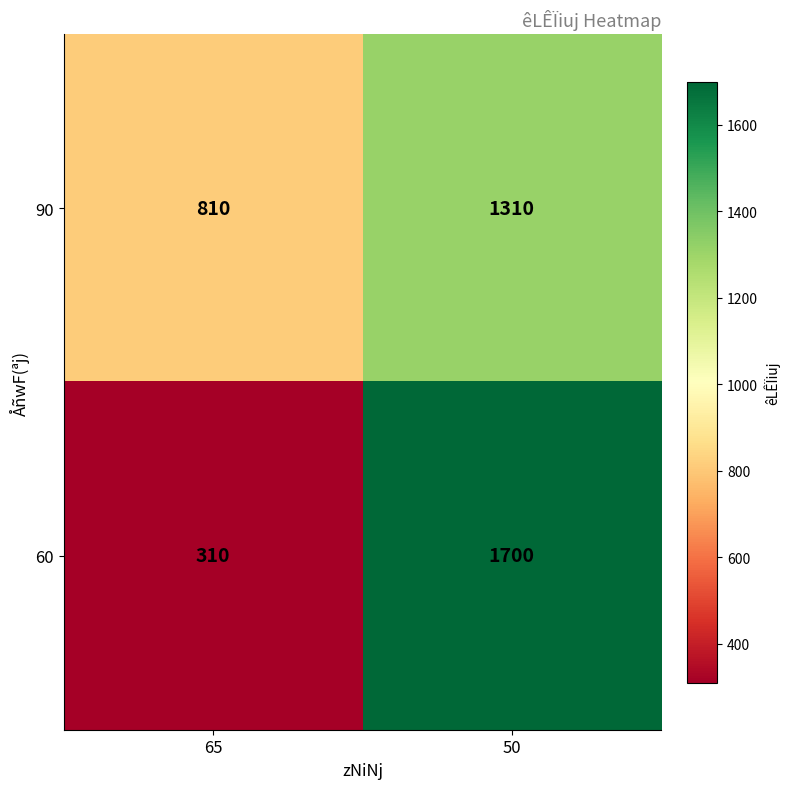

Which series has the largest range (max minus min)?

60